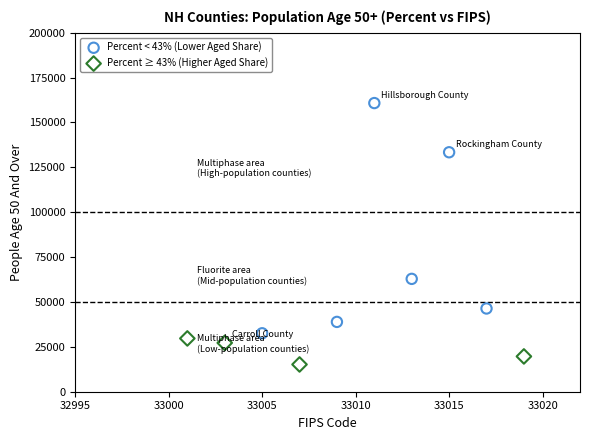

Which series contains the highest Y value?

Percent < 43% (Lower Aged Share)